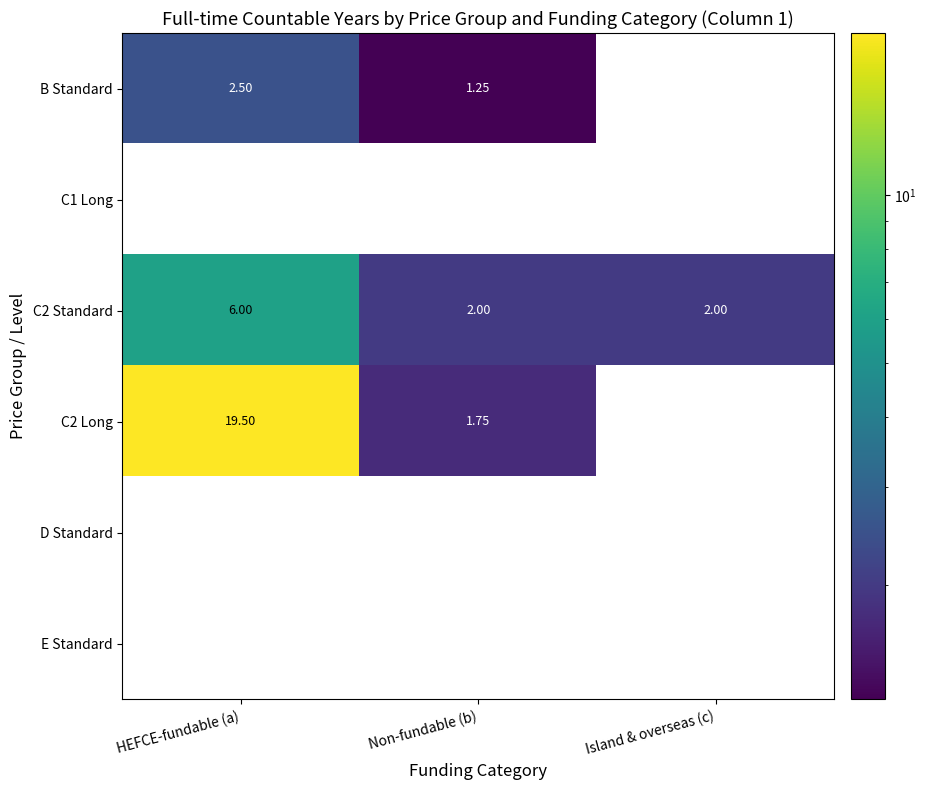

What is the maximum value shown in the chart?

19.5